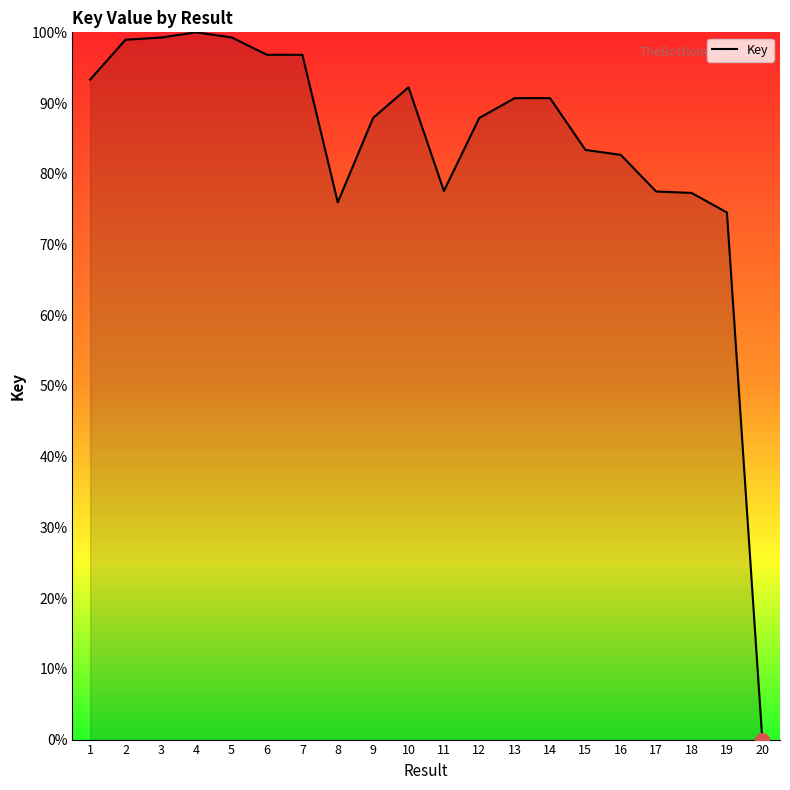

The value at 11 is 42.2. True or false?

False